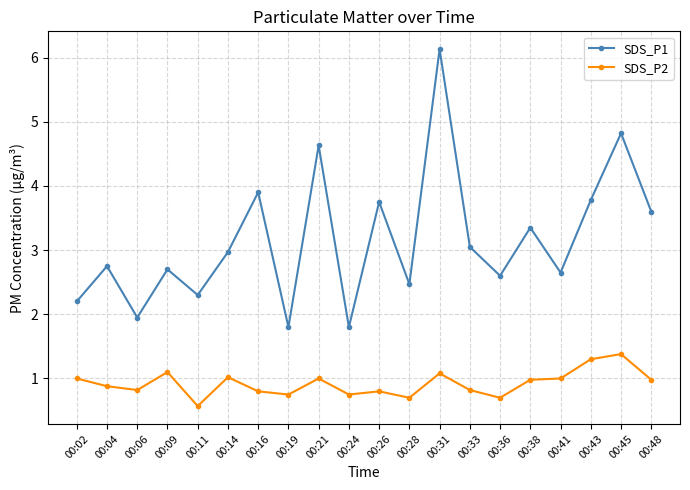

At which category is the sum across all series the highest?

00:31